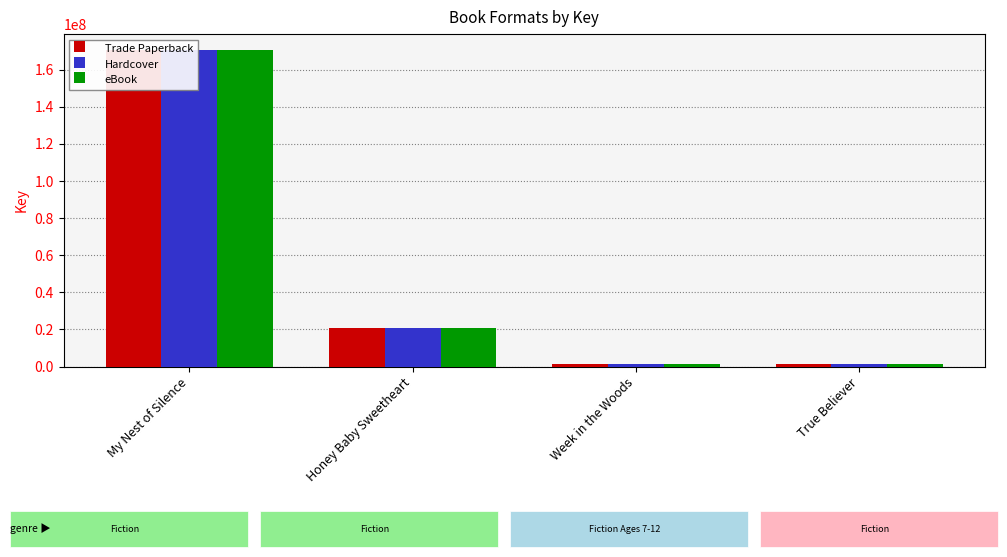

The Hardcover series shows 1461256 at True Believer. True or false?

True